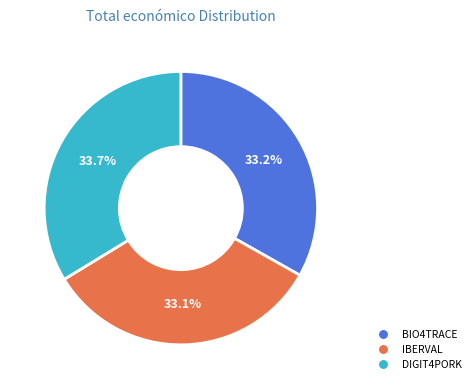

Which category has the biggest portion of the pie?

DIGIT4PORK